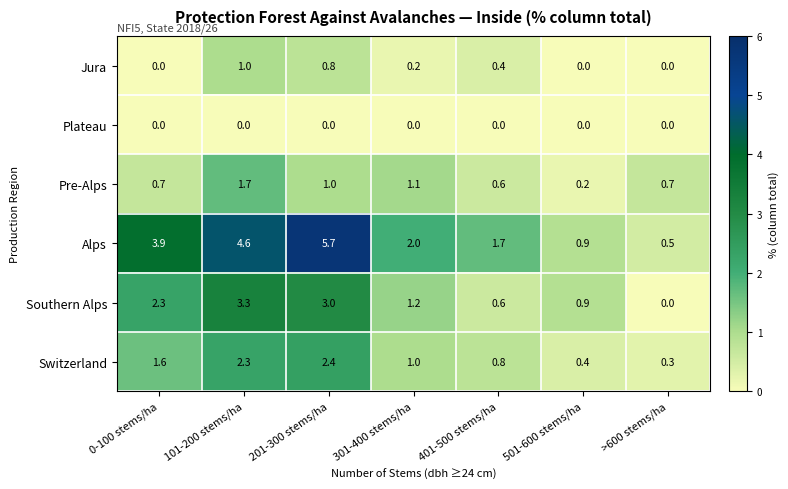

How many categories are shown in the chart?

7